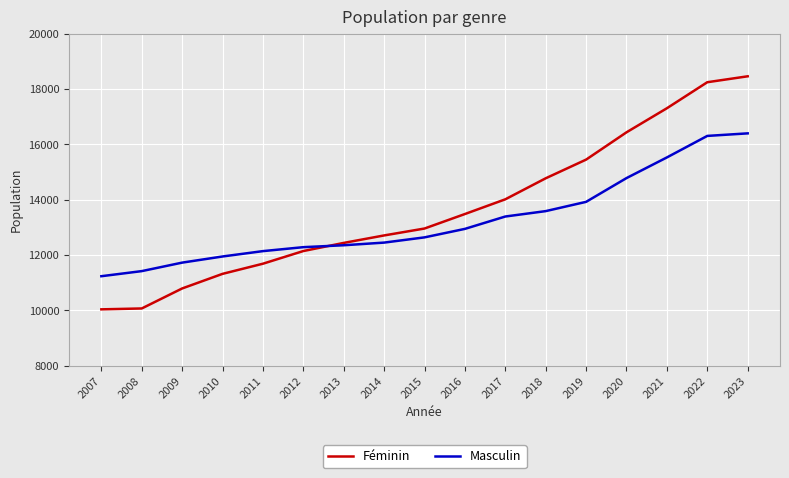

What is the spread (max minus min) of values at 2010?

628